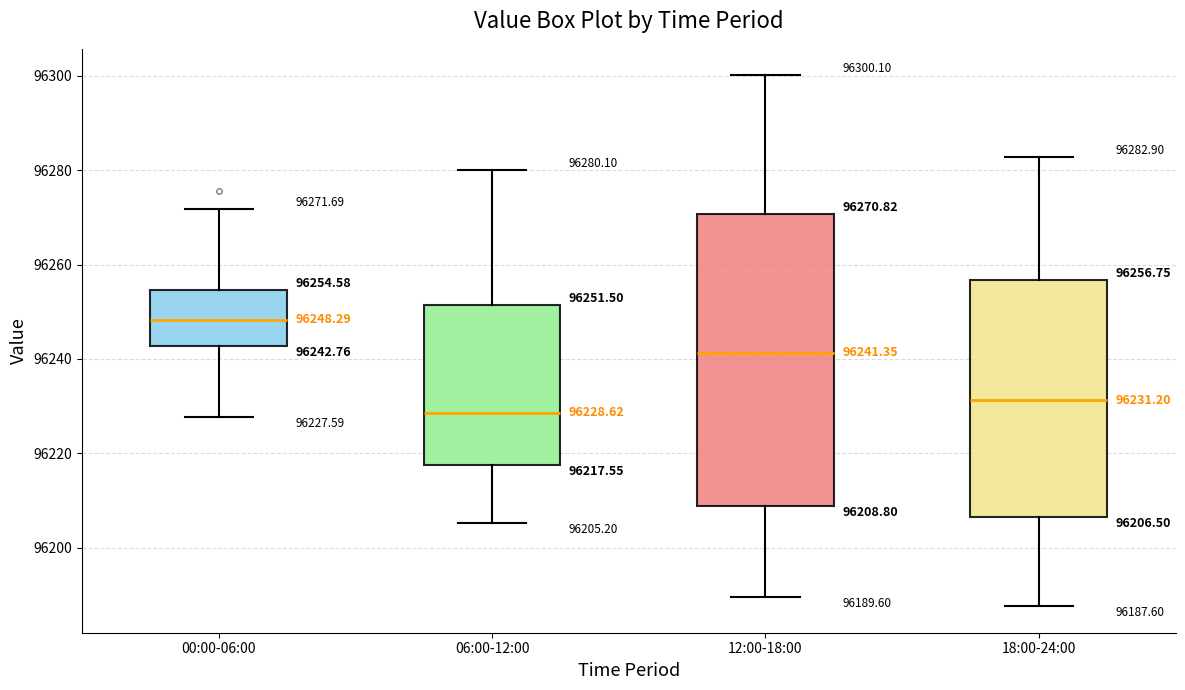

Comparing the boxes themselves (not the whiskers), which one is the tallest?

12:00-18:00